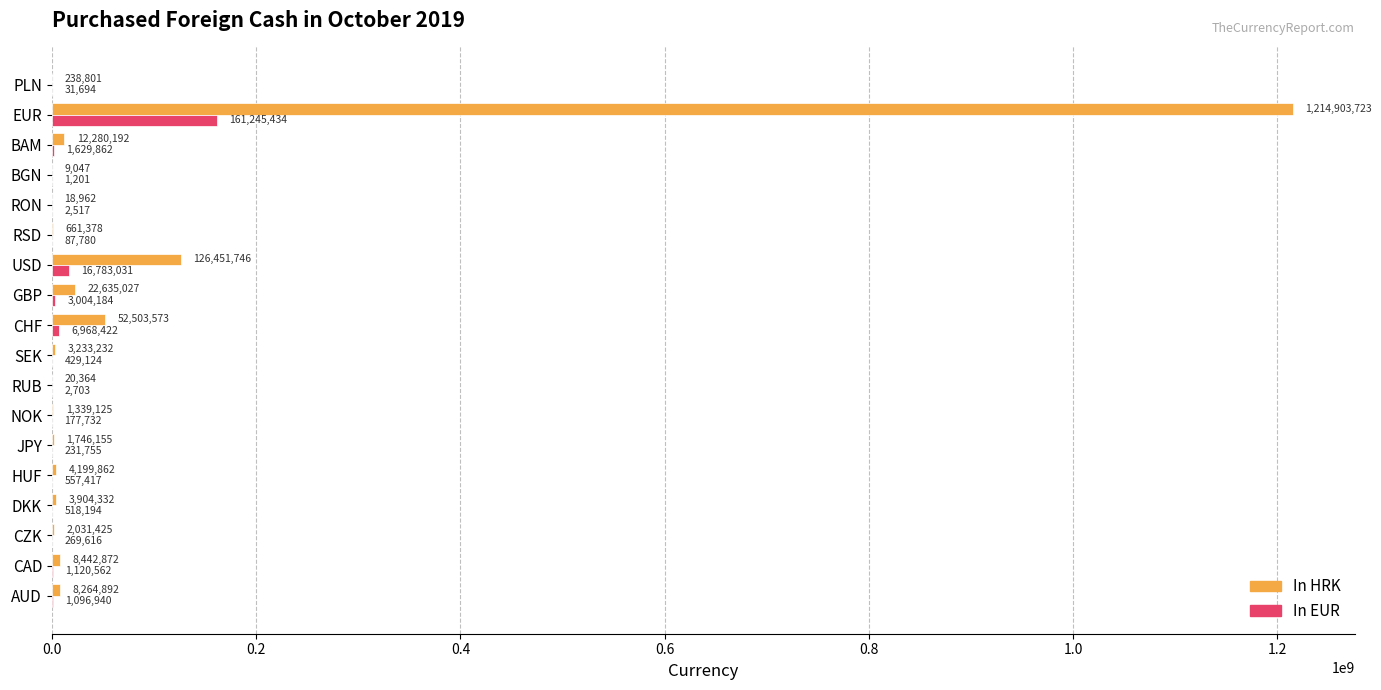

What is the average value of the In EUR series?

10786564.8